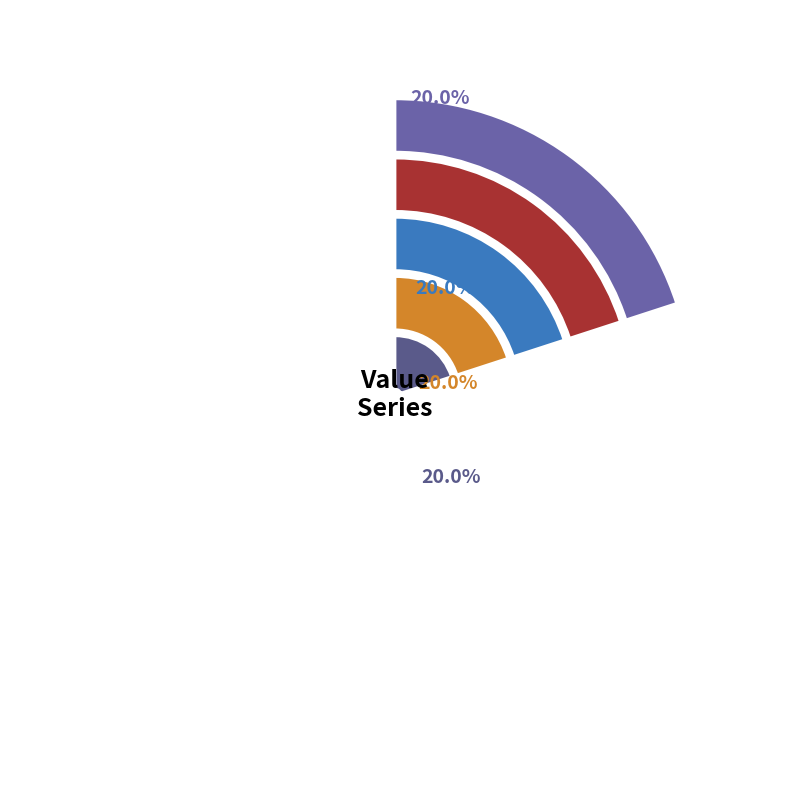

What is the ratio of the value at 2022-10-28T22:48 to the value at 2022-10-28T21:54?

1.0